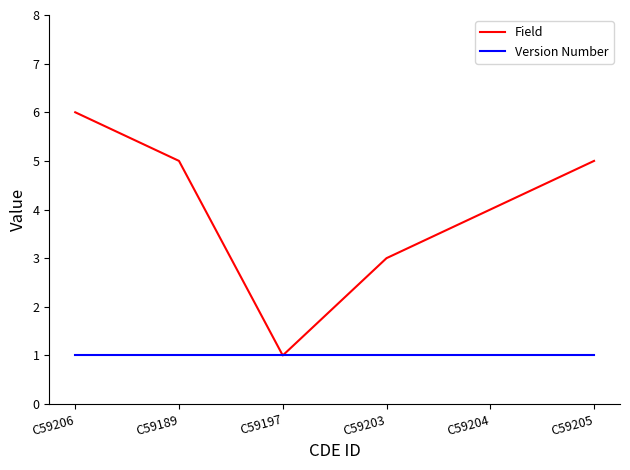

What is the sum of the Field values at C59206 and C59203?

9